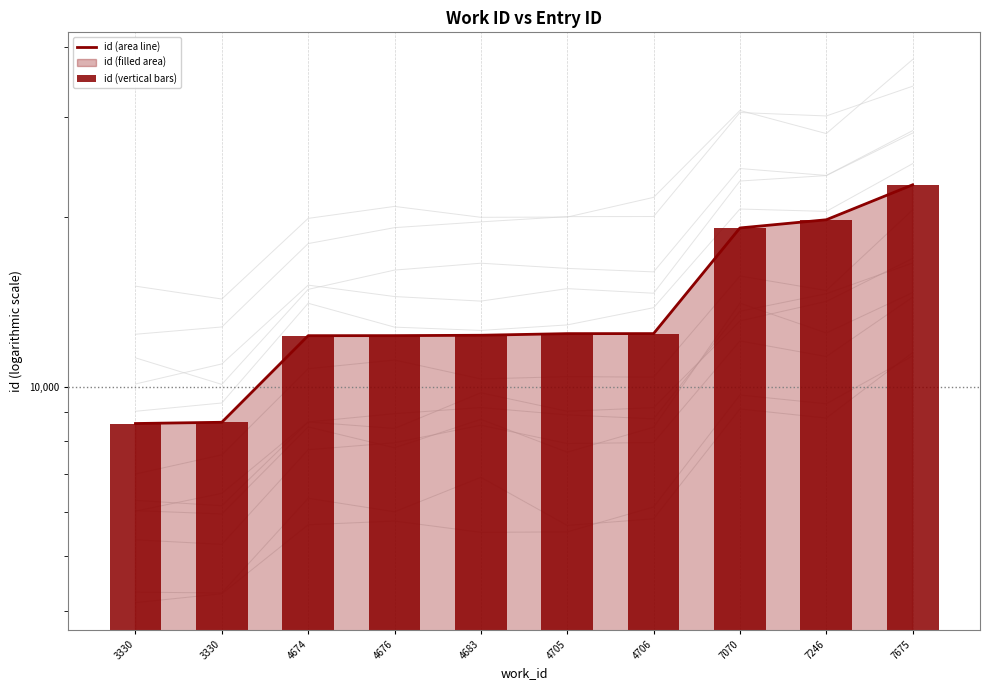

Where is id (area line) nearest to the value 15685?

4706